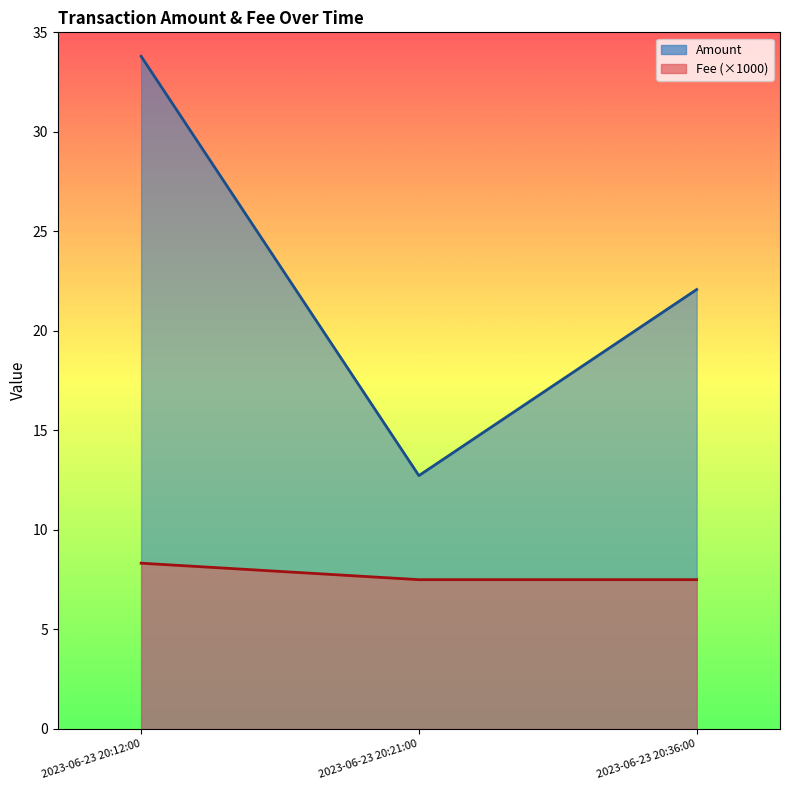

Which category has the highest value in the Fee (×1000) series?

2023-06-23 20:12:00